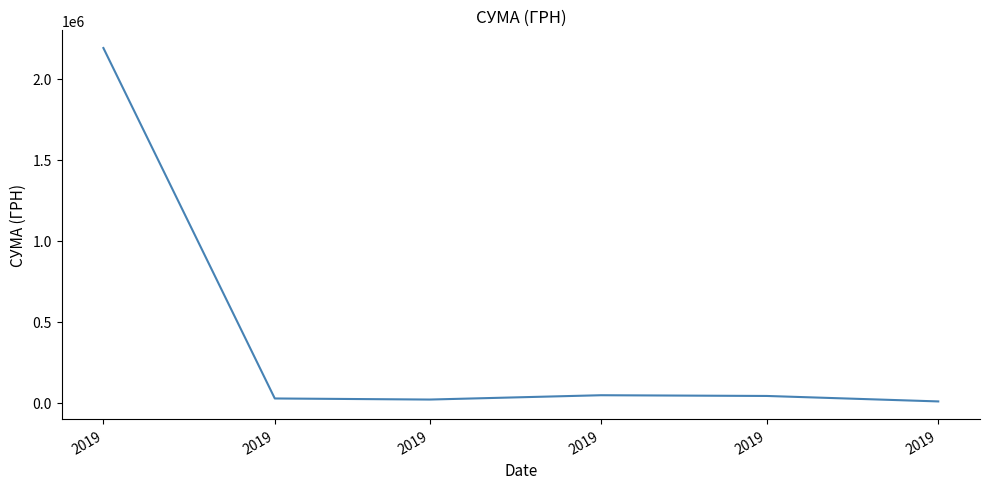

Between 2019 and 2019, which is larger?

2019